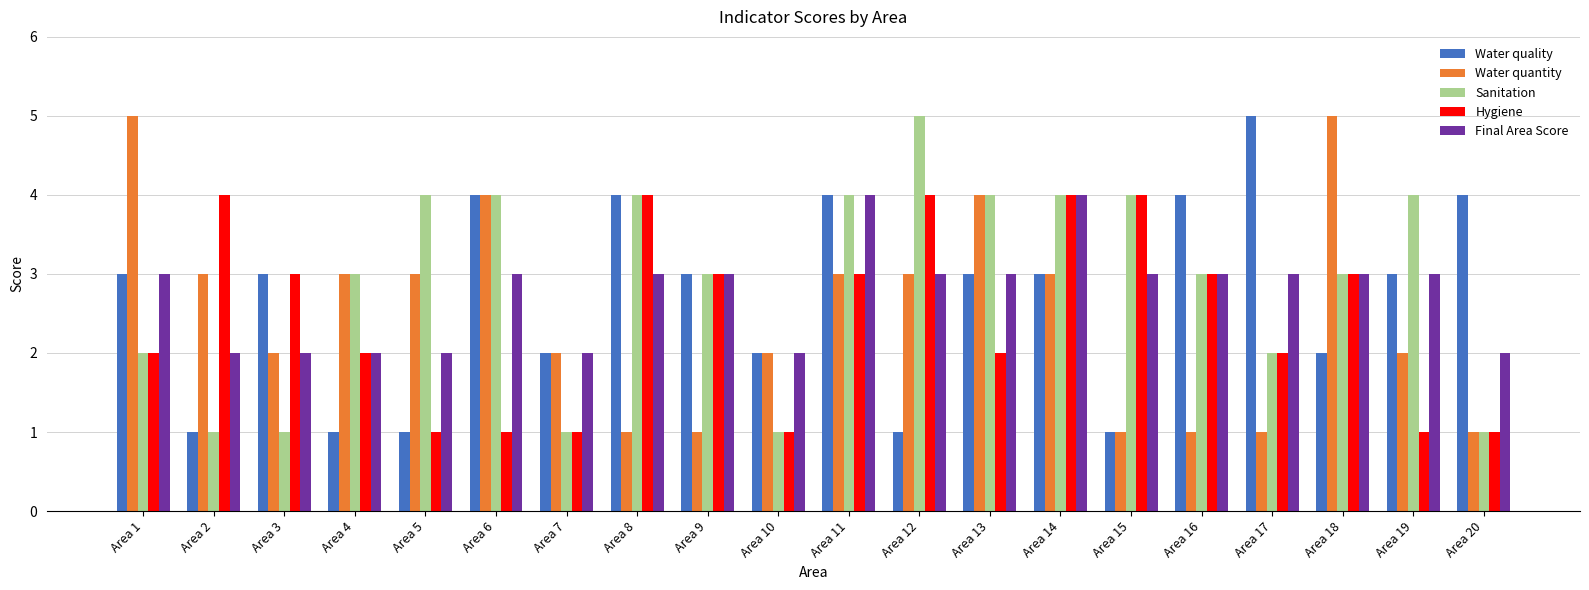

What is the spread (max minus min) of values at Area 16?

3